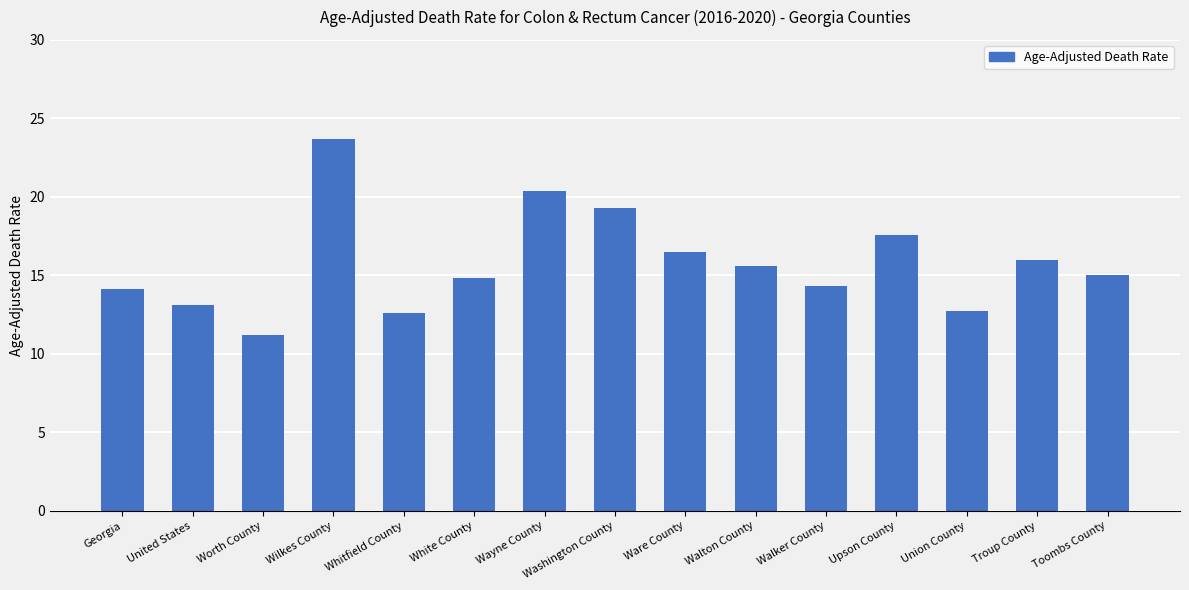

Count the number of data series in this chart.

1